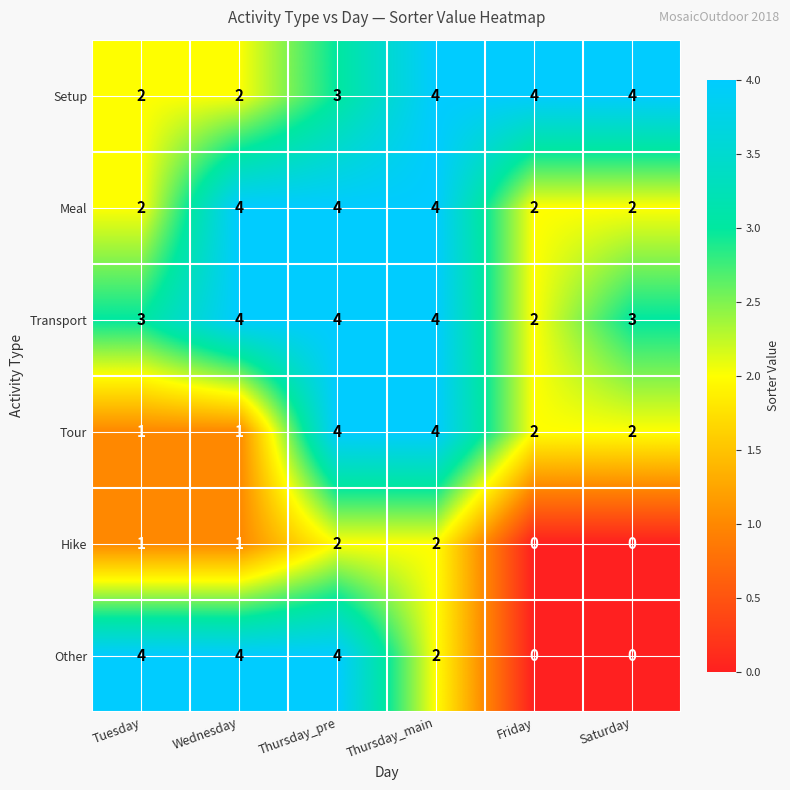

What is the sum of all Transport values?

20